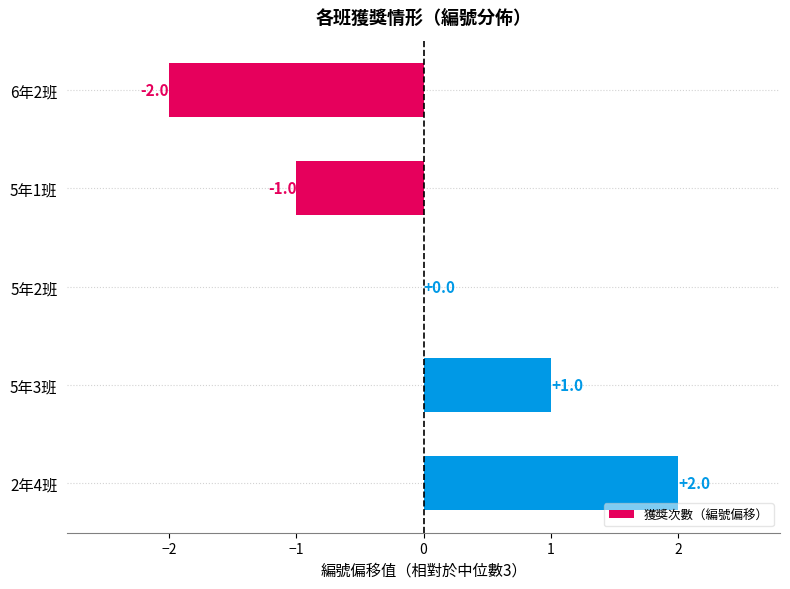

Reading top to bottom, extract all data points from this chart.

6年2班=-2	5年1班=-1	5年2班=0	5年3班=1	2年4班=2